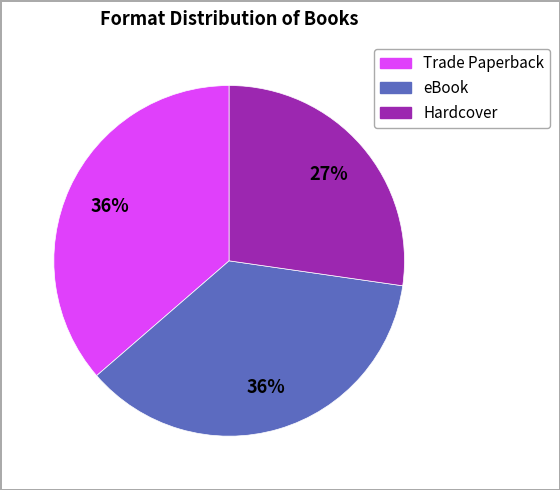

Does any single category account for the majority?

No